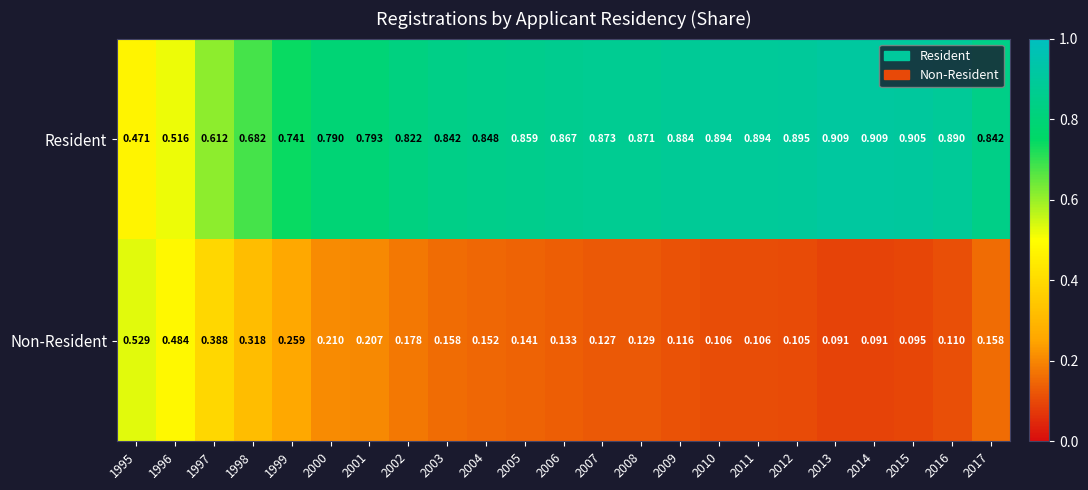

Rank the series at 2002 from lowest to highest value.

Non-Resident, Resident